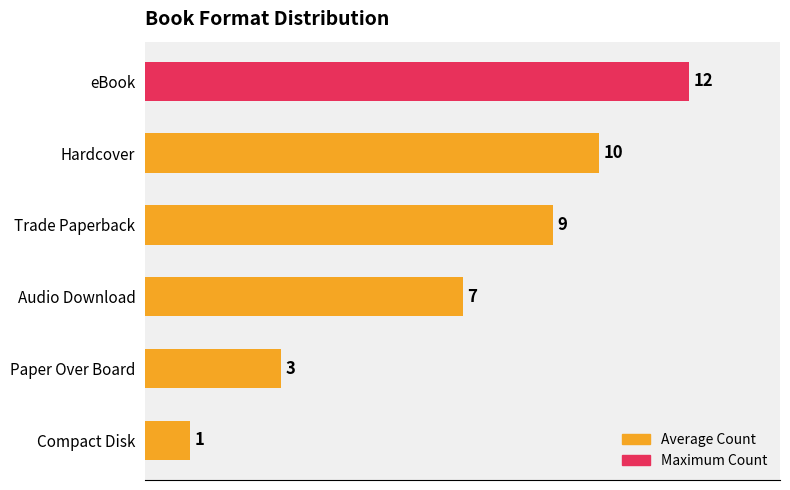

Reading top to bottom, what are all the values shown in this chart?

eBook=12	Hardcover=10	Trade Paperback=9	Audio Download=7	Paper Over Board=3	Compact Disk=1